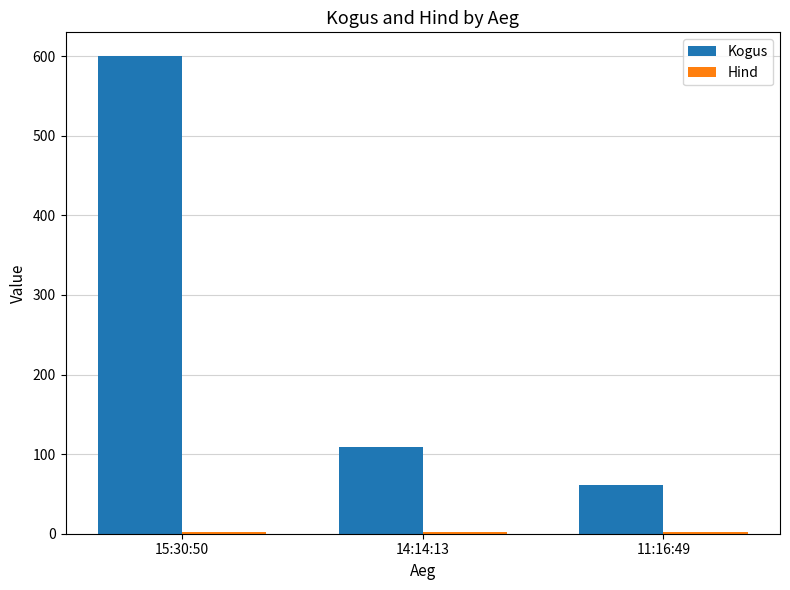

What is the highest value of the Kogus series?

600.0